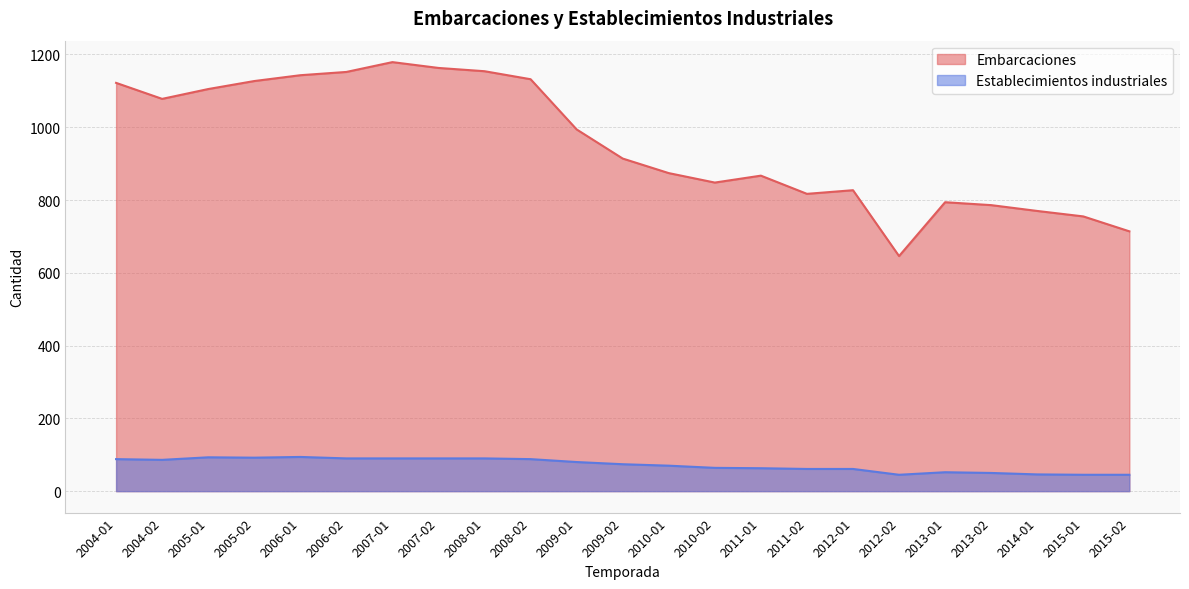

Is the value of Establecimientos industriales at 2010-02 greater than the value of Embarcaciones at 2008-02?

No